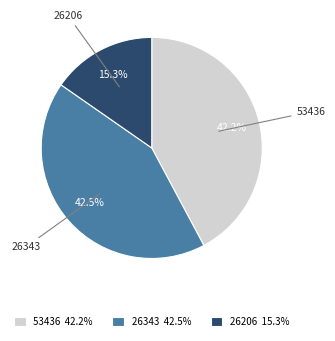

Does 53436 42.2% represent more than half of the total?

No